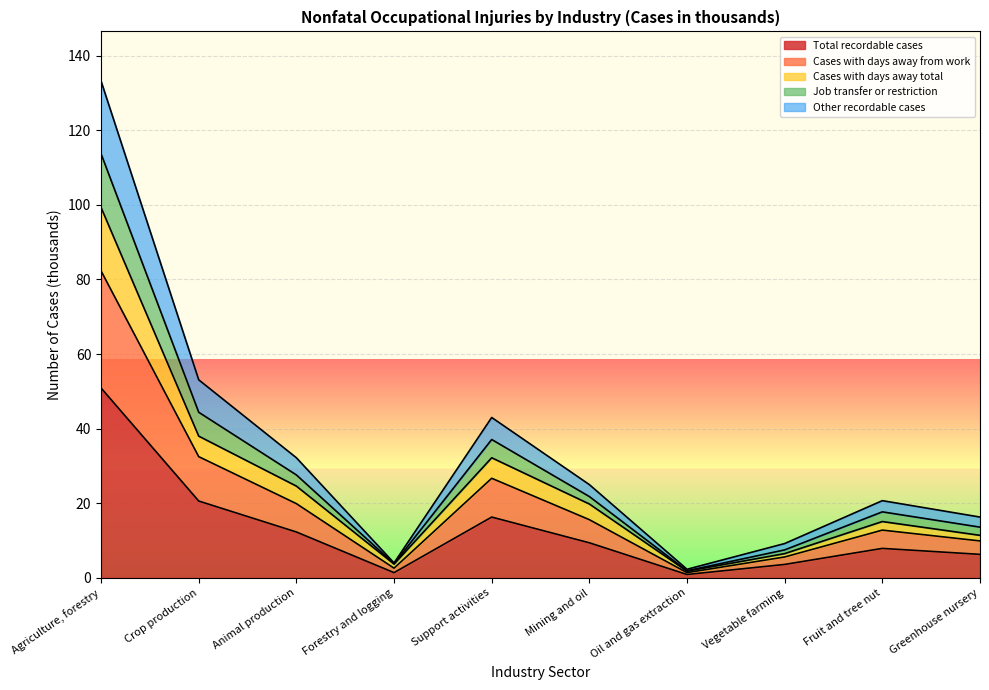

Between Forestry and logging and Oil and gas extraction, which series saw the biggest shift?

Cases with days away from work